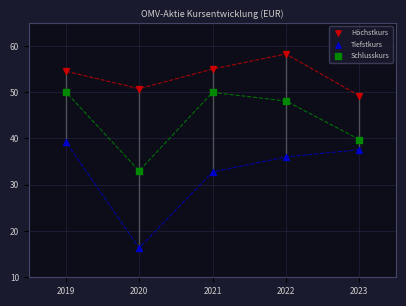

Across all data points, what is the range of X values (max minus min)?

4.0